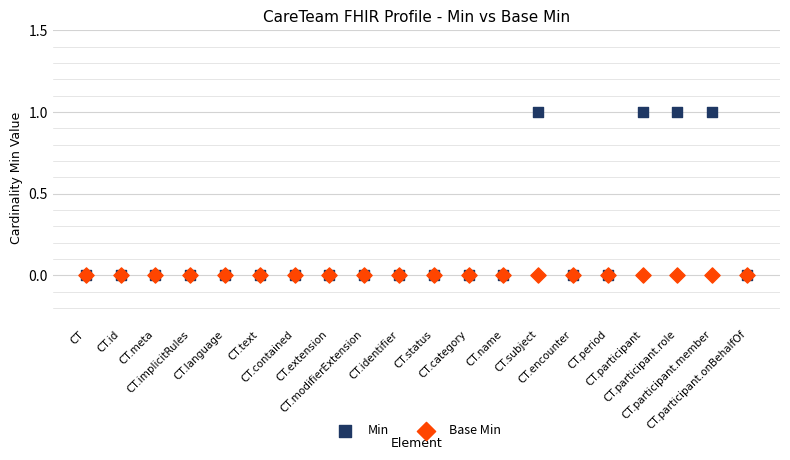

What are all the series names shown in the legend?

Min, Base Min